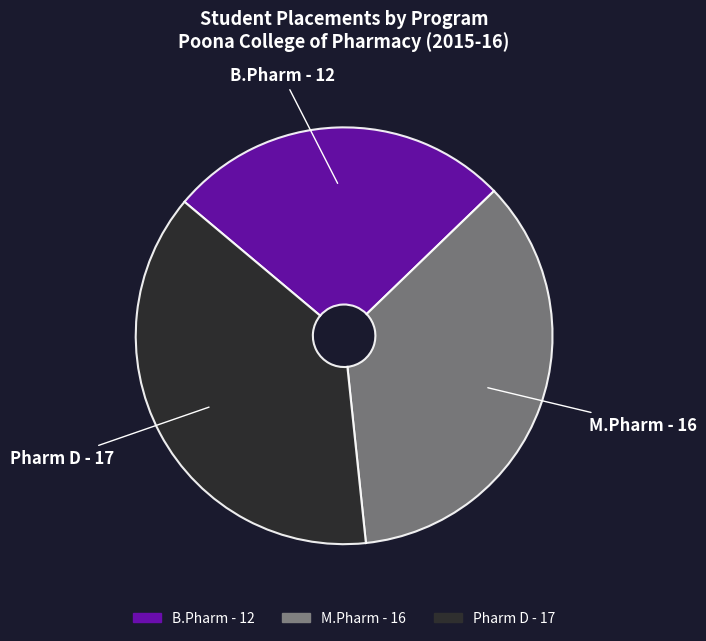

Does any single category account for the majority?

No